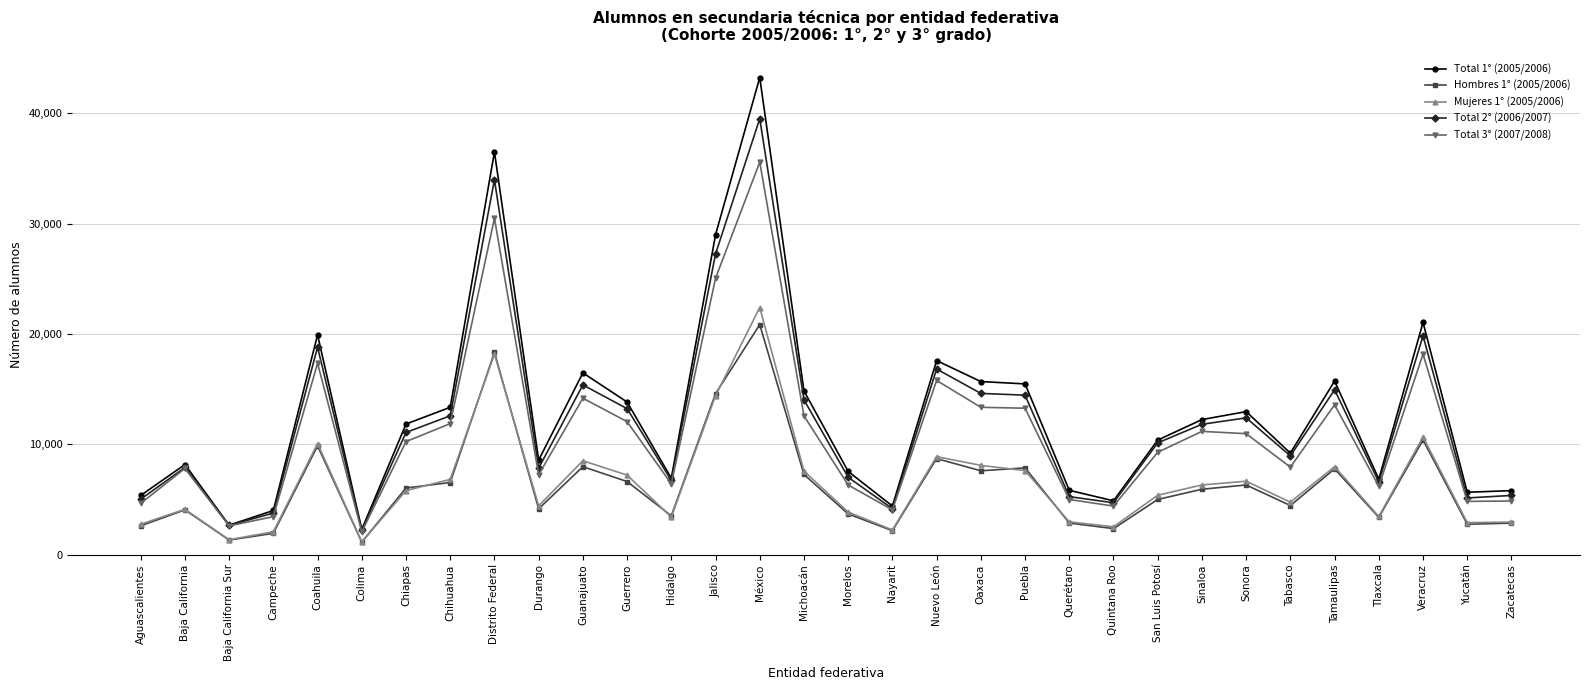

At which category does Total 2° (2006/2007) reach its first local peak?

Baja California